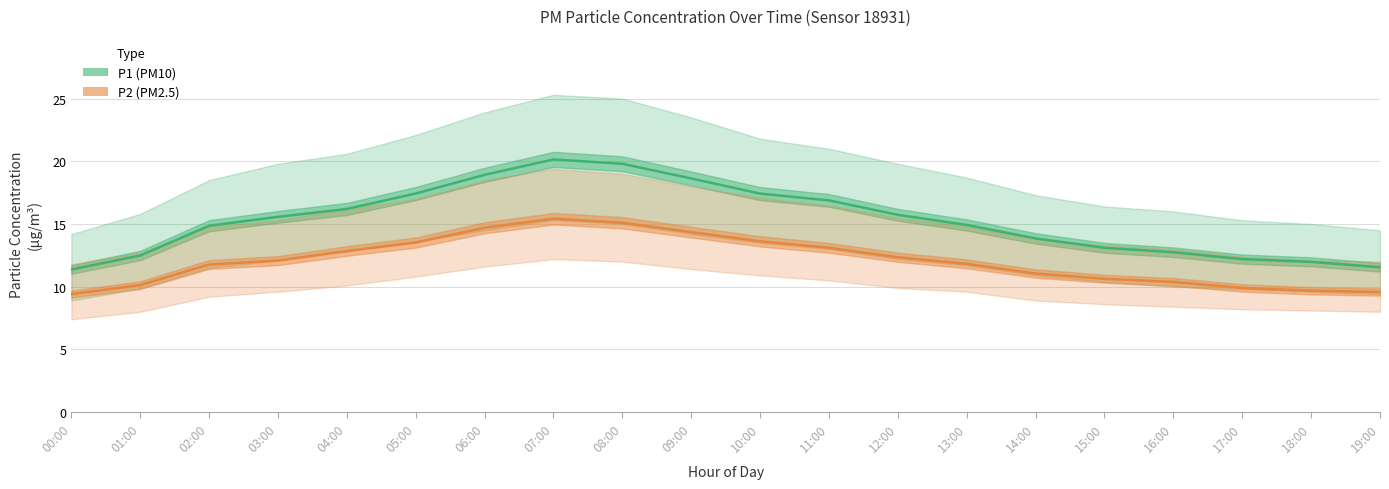

What is the total value across all series at 19:00?

21.1